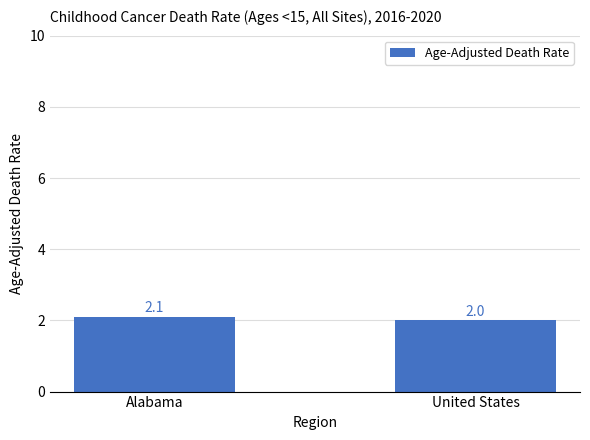

What is the sum of the values at Alabama and United States?

4.1